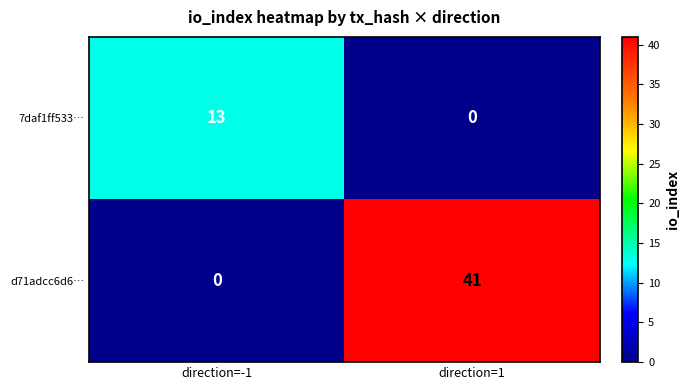

Which series has the largest total across all categories?

d71adcc6d6…